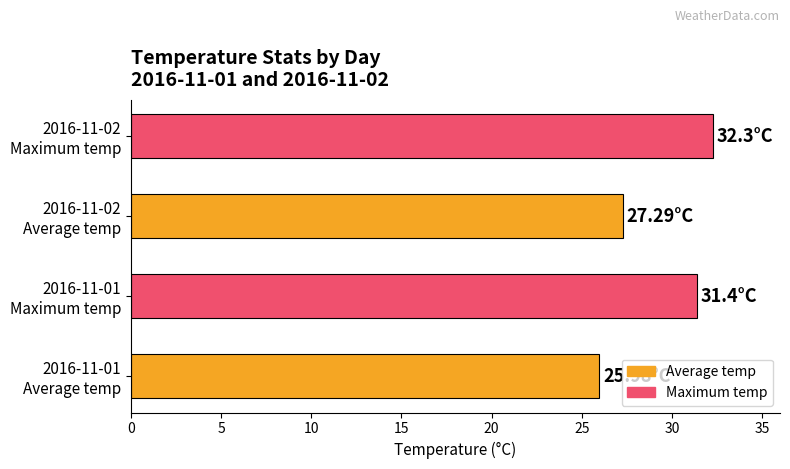

What is the average value?

29.2